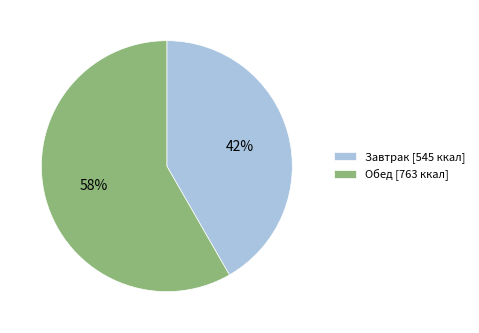

Approximately how many times larger is the value at Завтрак compared to Обед?

0.7